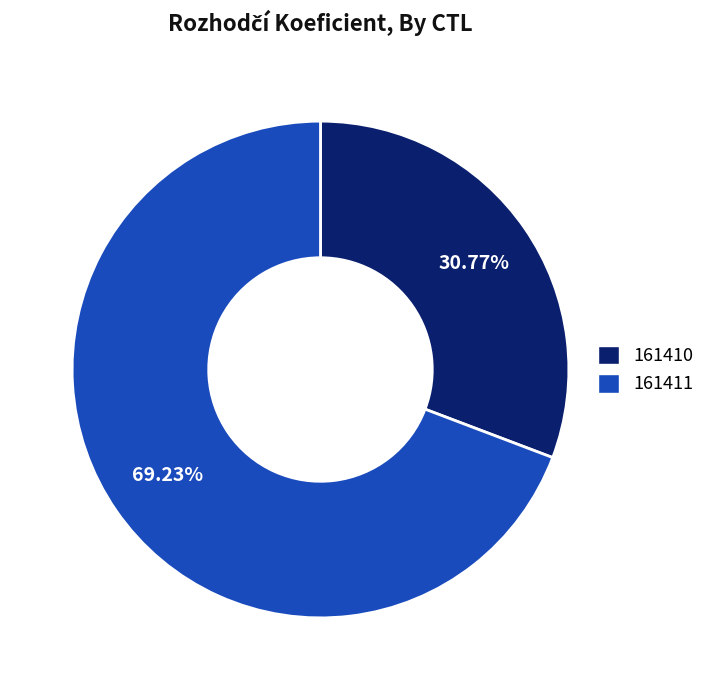

Is there any slice that represents more than half of the pie?

Yes